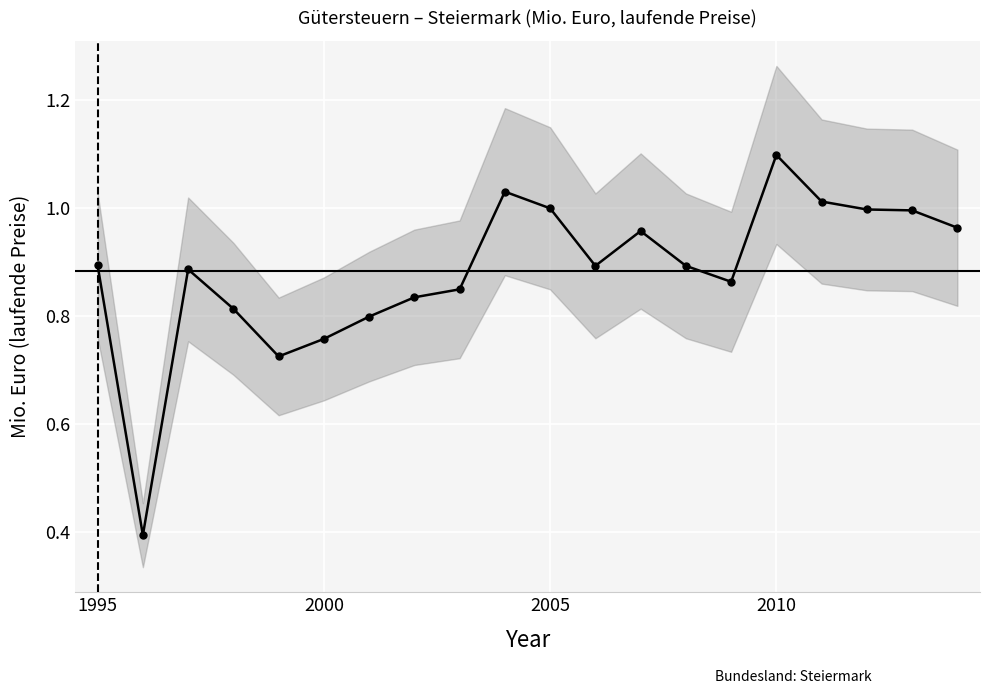

What is the average value?

0.9